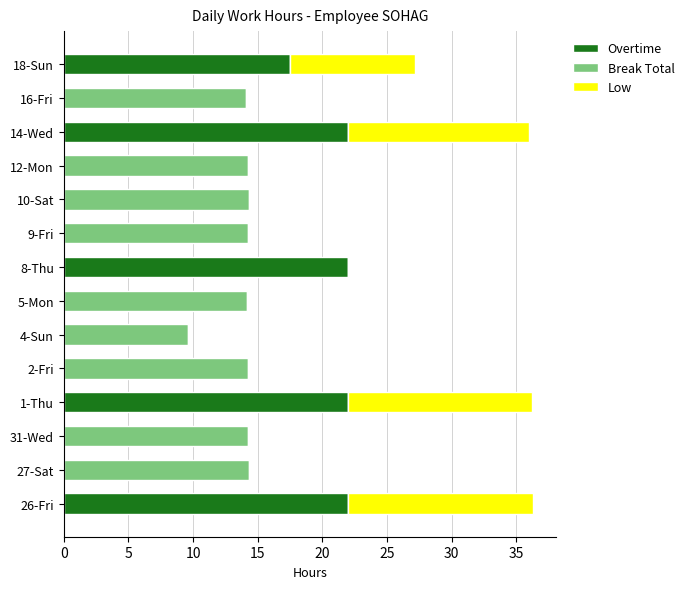

What is the total value across all series at 14-Wed?

36.0